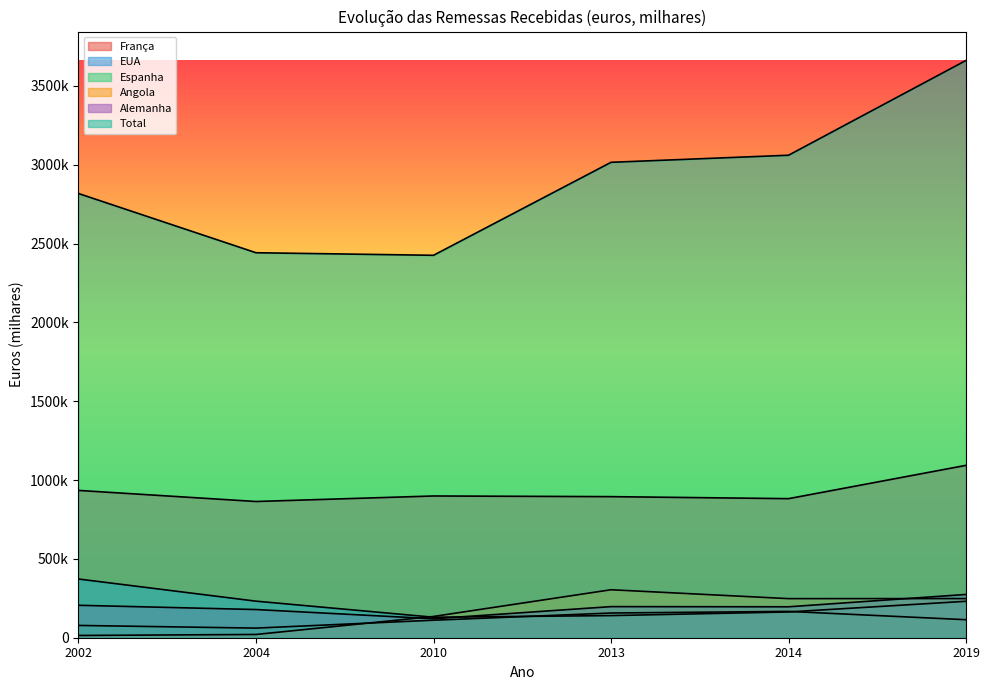

Between 2004 and 2014, which series saw the biggest shift?

Total